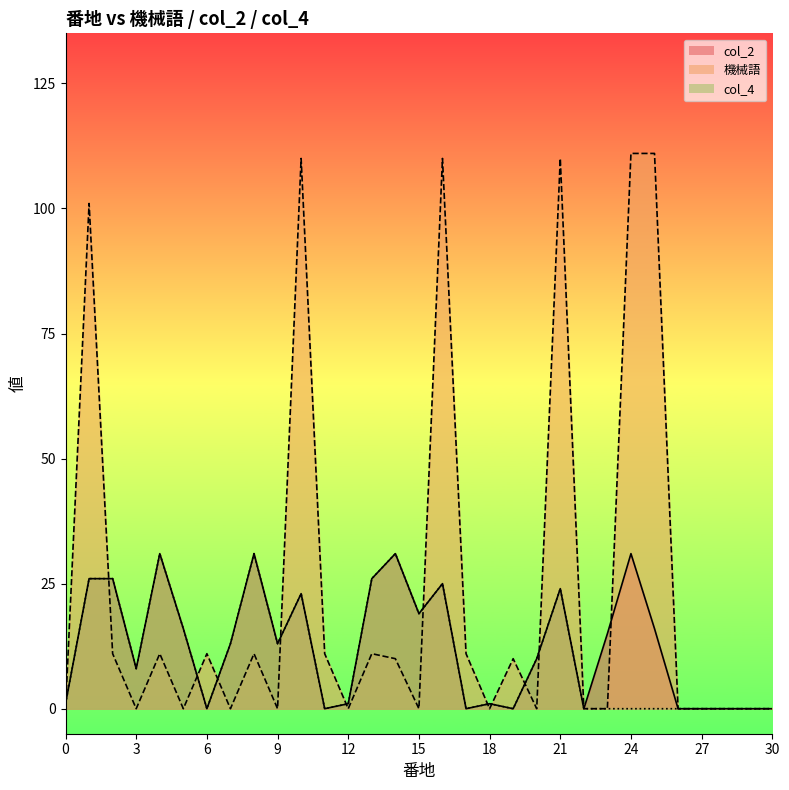

What is the maximum value shown in the chart?

111